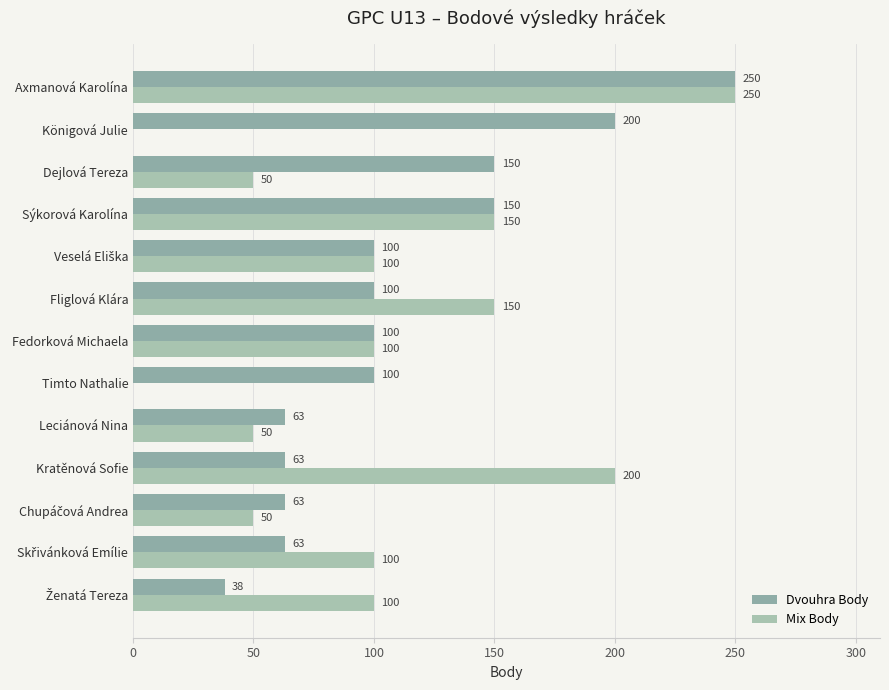

How many categories are shown in the chart?

13